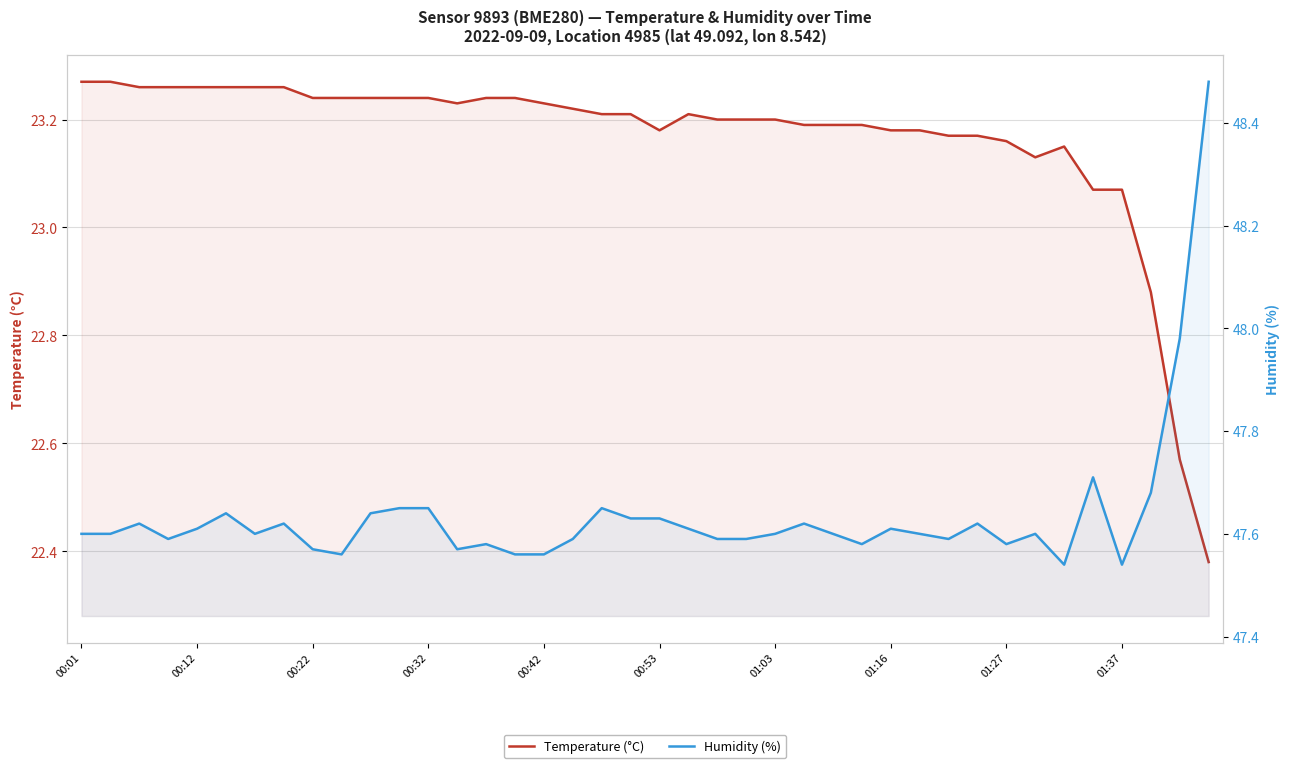

What are all the series names shown in the legend?

Temperature (°C), Humidity (%)